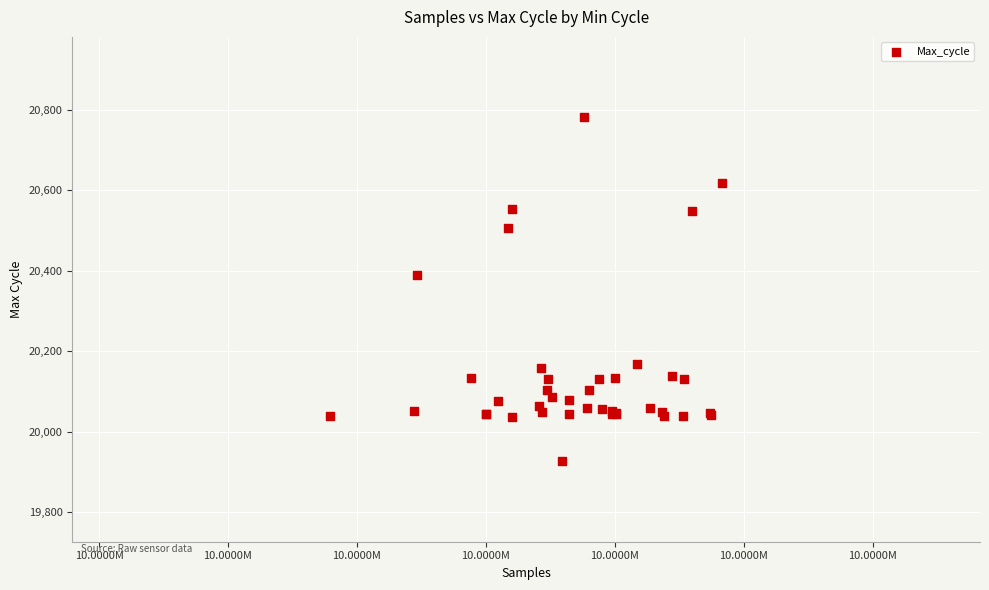

What Y value in the scatter plot is closest to 20353?

20390